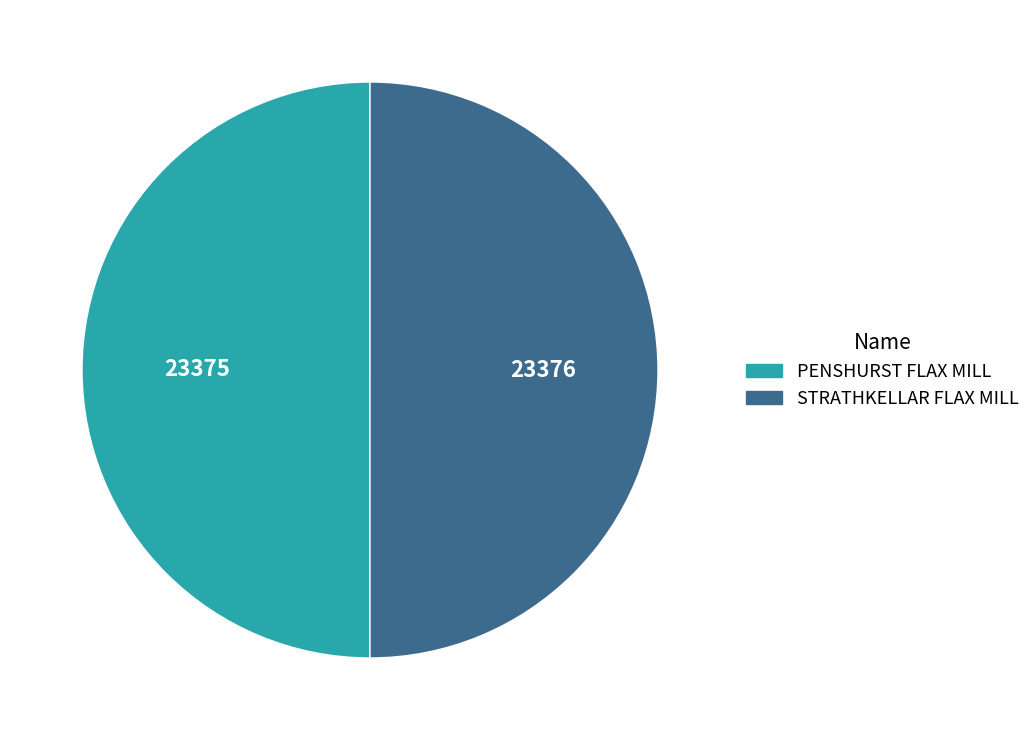

Approximately how many times larger is the value at STRATHKELLAR FLAX MILL compared to PENSHURST FLAX MILL?

1.0